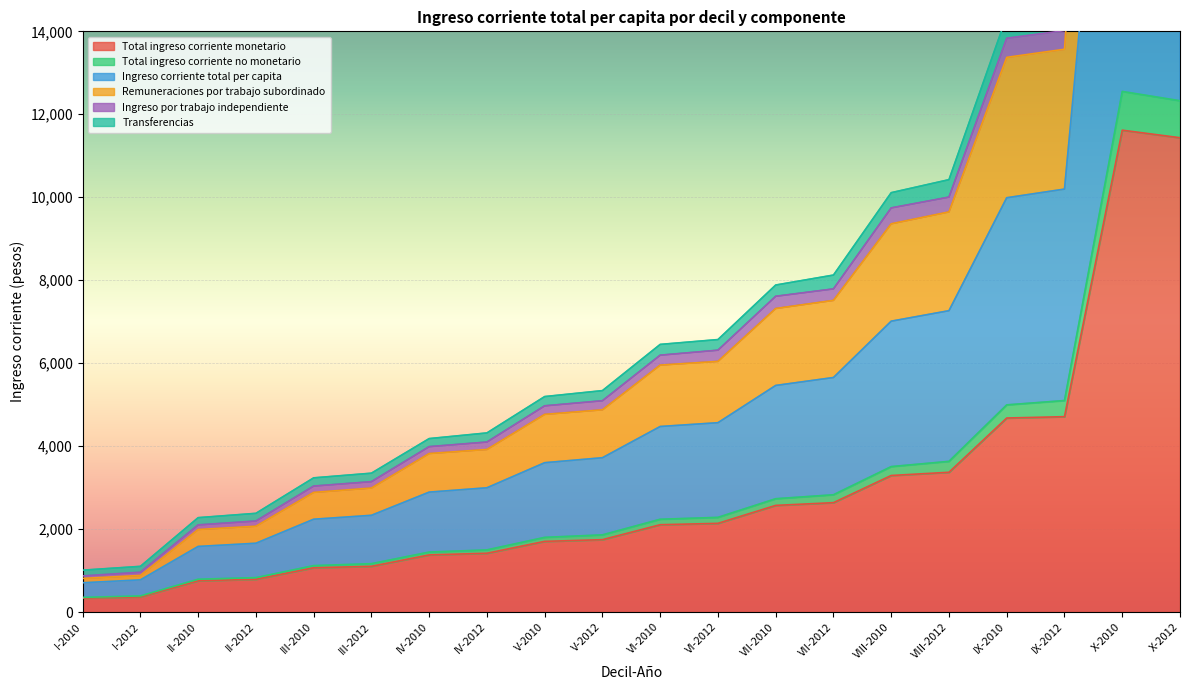

How many values in the Ingreso corriente total per capita series exceed 4472?

10